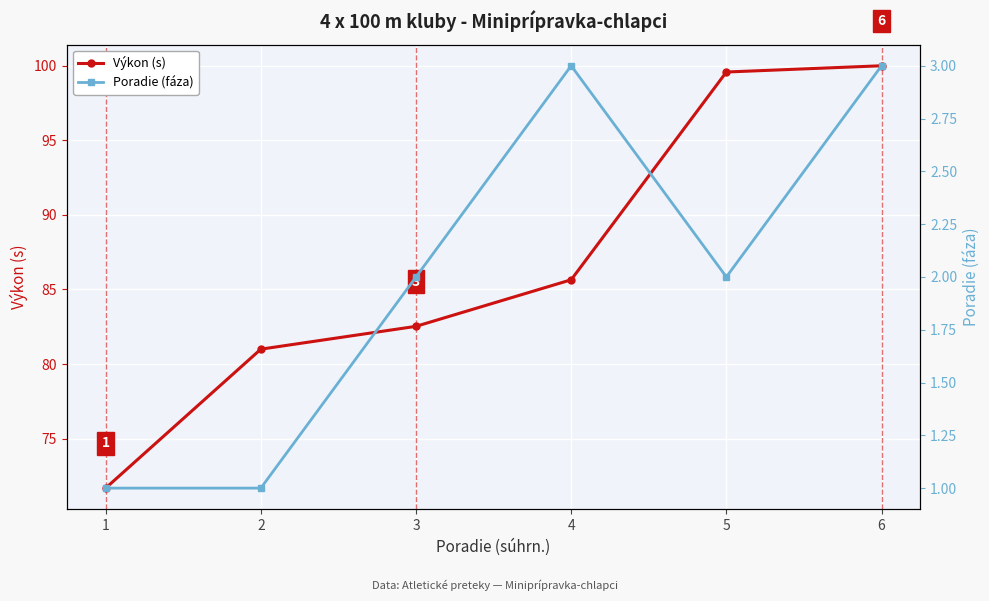

What is the difference between the Výkon (s) values at 1 and 4?

14.0